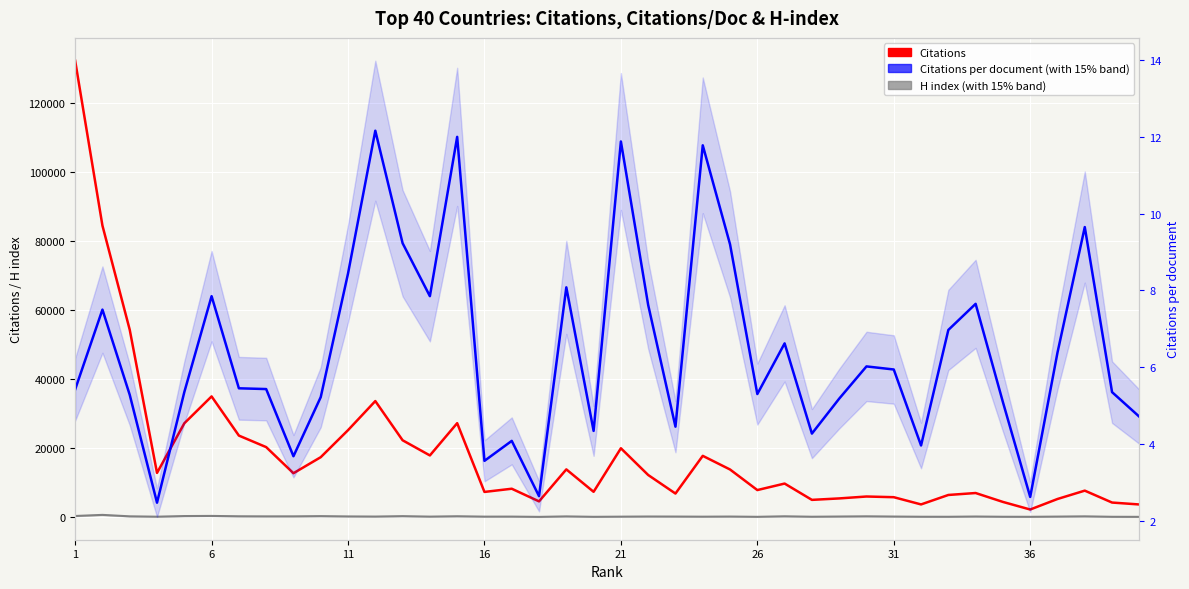

How many lines are shown in the chart?

3